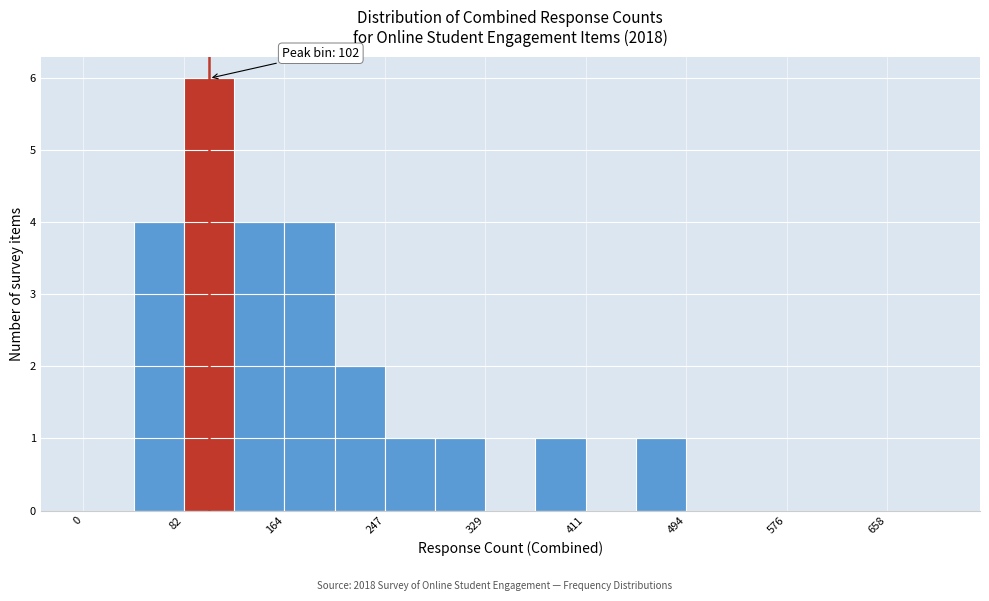

Which range on the x-axis has the tallest bar?

80 to 120